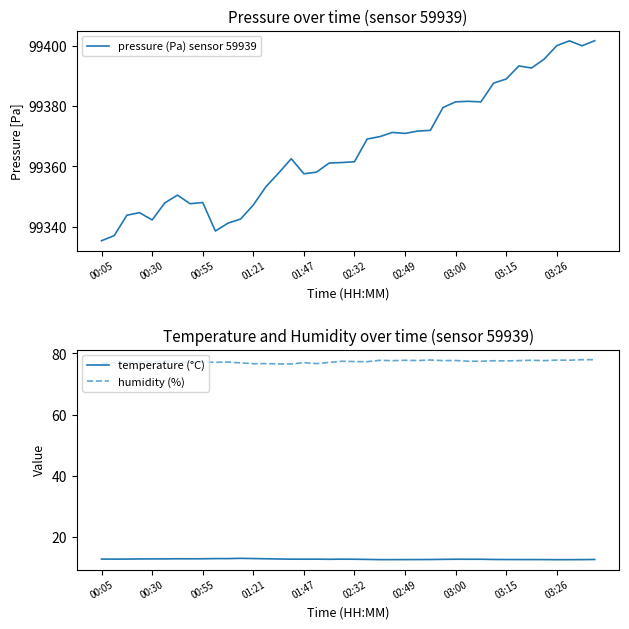

Which series has the largest range (max minus min)?

pressure (Pa) sensor 59939